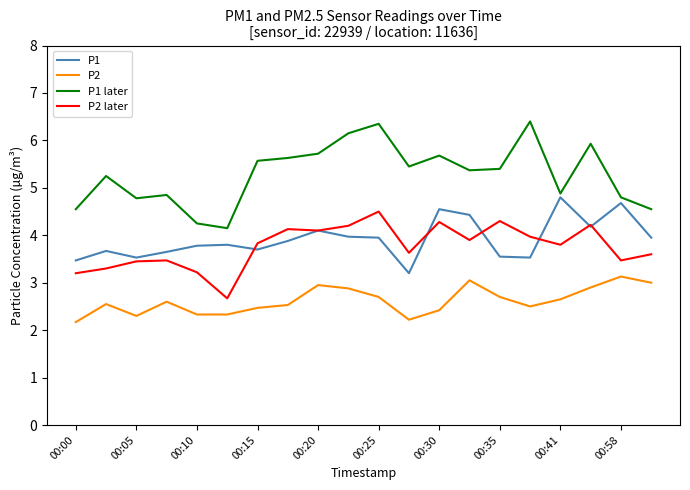

Which series has the largest total across all categories?

P1 later